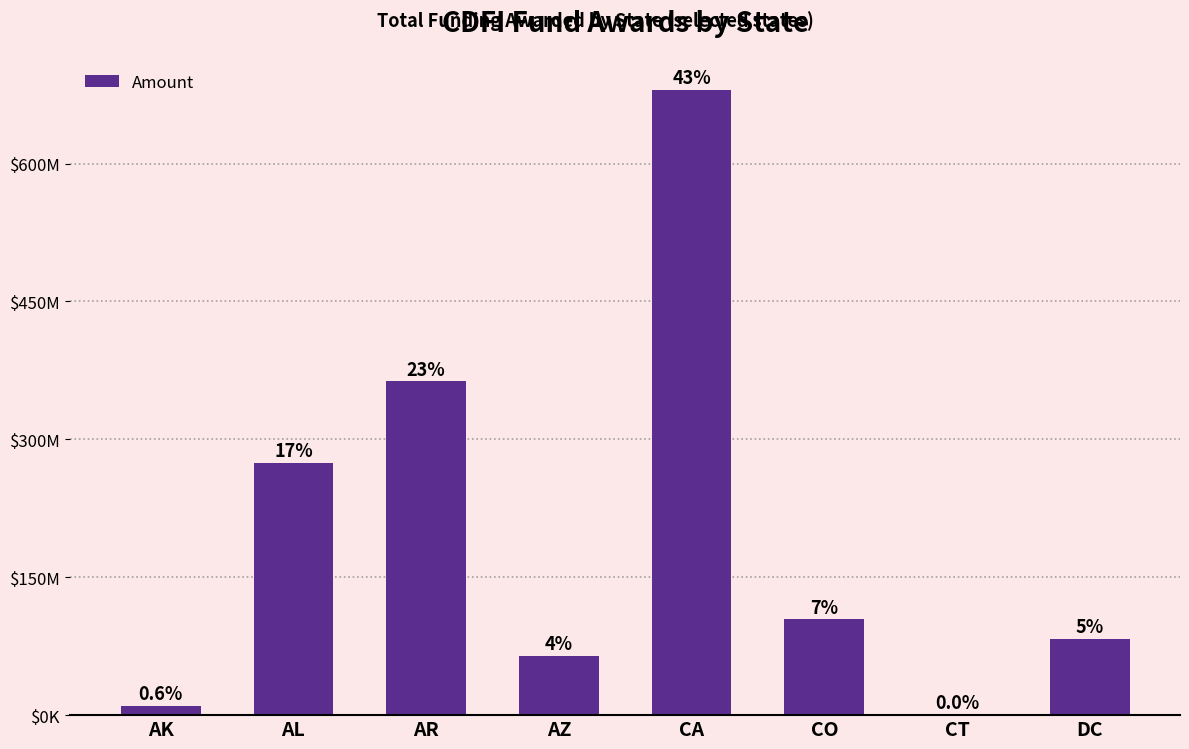

What position from the right is CT?

2